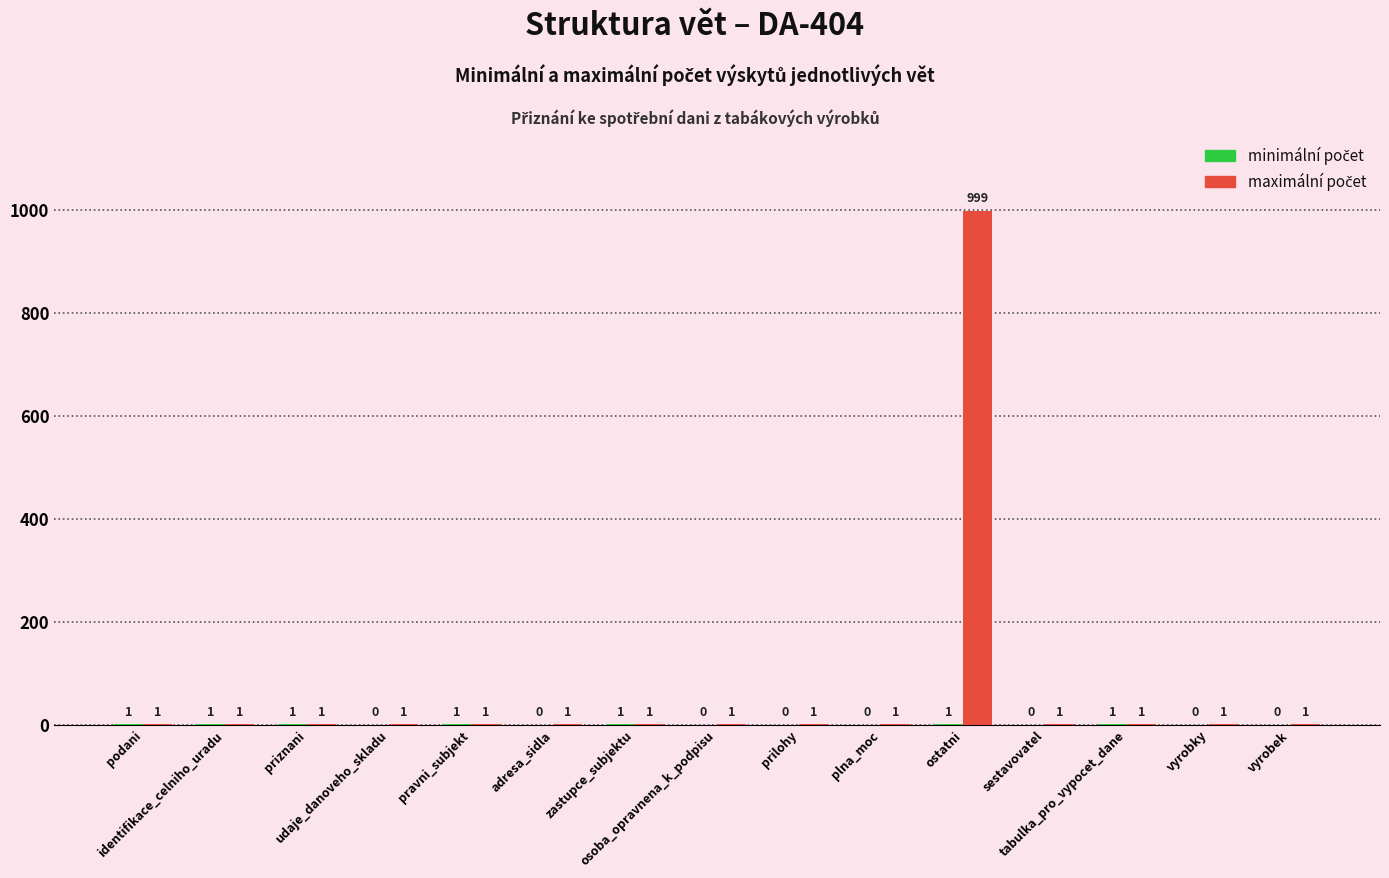

What is the maximum value shown in the chart?

999